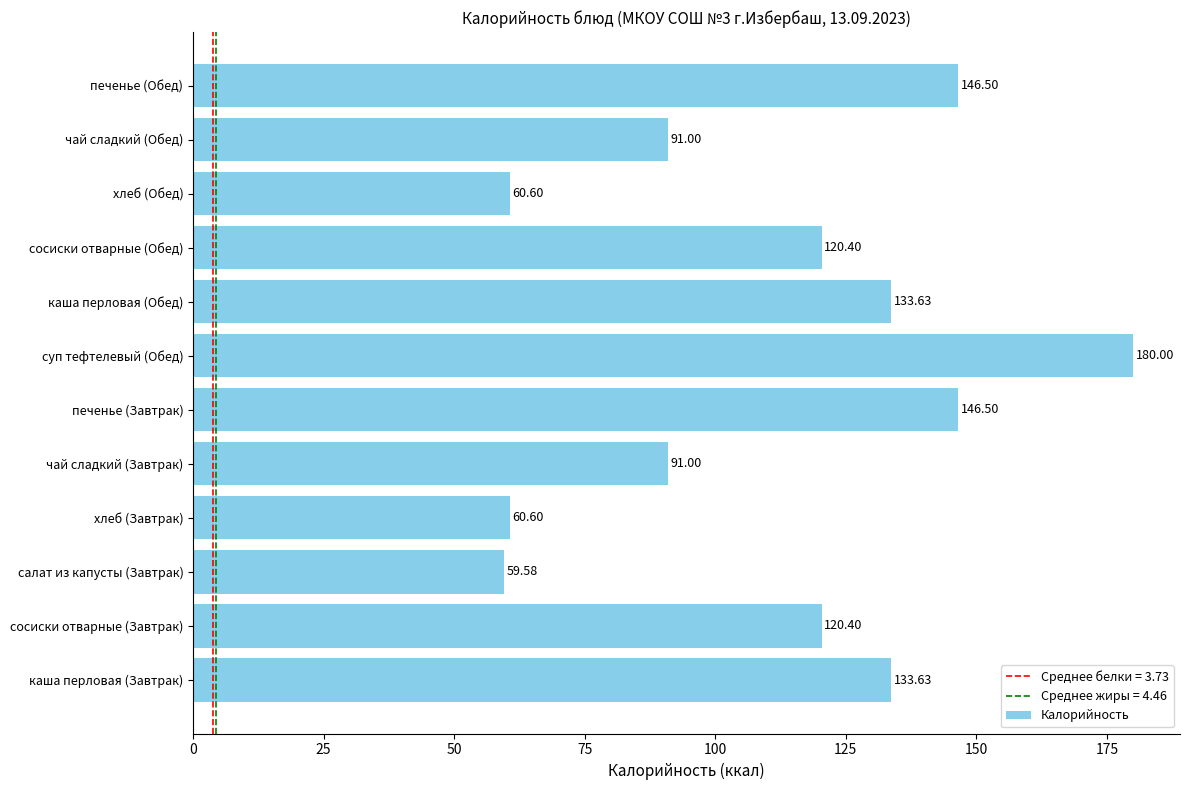

Which label corresponds to the largest value in the chart?

суп тефтелевый (Обед)